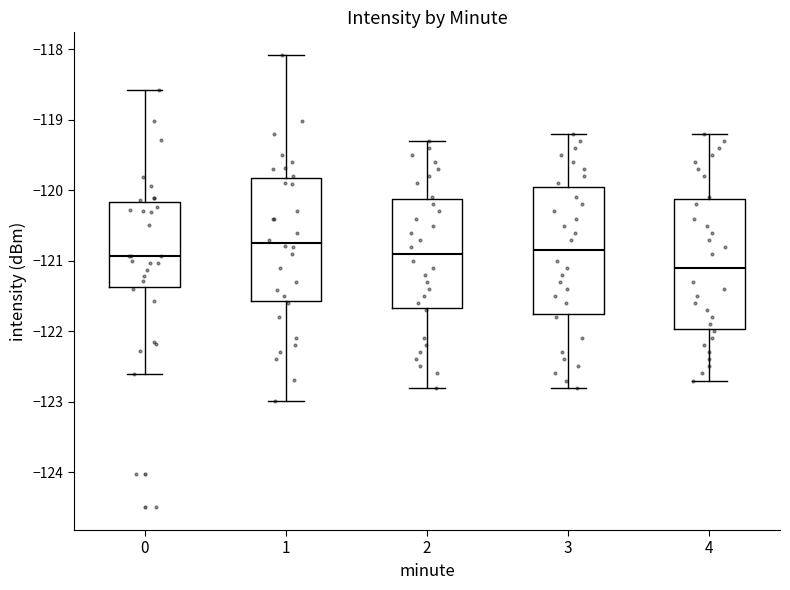

Reading left to right, read every box against the y-axis: the position of its median line, the range the box covers, and the ends of its whiskers. The values are not printed on the chart, so give them approximately, as read against the axis.

0: median -120.9, box -121.4 to -120.2, whiskers -122.6 to -118.6
1: median -120.7, box -121.6 to -119.8, whiskers -123.0 to -118.1
2: median -120.9, box -121.7 to -120.1, whiskers -122.8 to -119.3
3: median -120.8, box -121.7 to -119.9, whiskers -122.8 to -119.2
4: median -121.1, box -122.0 to -120.1, whiskers -122.7 to -119.2